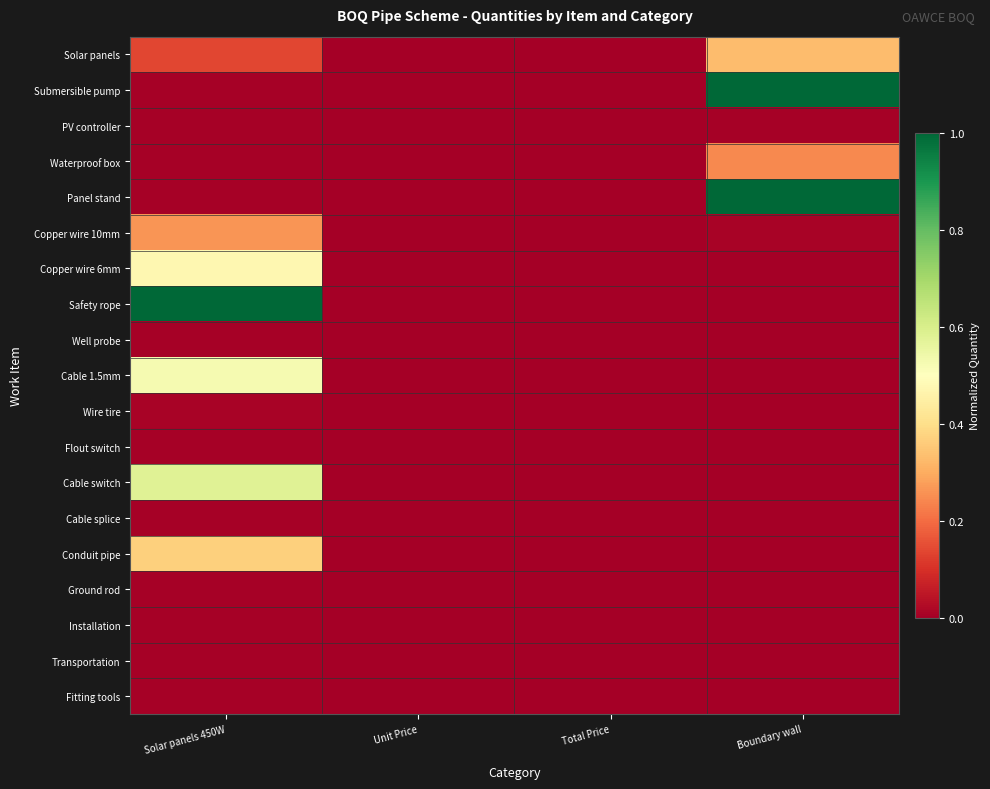

Reading right to left, list all the values displayed in this chart.

Solar panels: Boundary wall=0.3	Total Price=0.0	Unit Price=0.0	Solar panels 450W=0.1
Submersible pump: Boundary wall=1.0	Total Price=0.0	Unit Price=0.0	Solar panels 450W=0.0
PV controller: Boundary wall=0.0	Total Price=0.0	Unit Price=0.0	Solar panels 450W=0.0
Waterproof box: Boundary wall=0.2	Total Price=0.0	Unit Price=0.0	Solar panels 450W=0.0
Panel stand: Boundary wall=1.0	Total Price=0.0	Unit Price=0.0	Solar panels 450W=0.0
Copper wire 10mm: Boundary wall=0.0	Total Price=0.0	Unit Price=0.0	Solar panels 450W=0.3
Copper wire 6mm: Boundary wall=0.0	Total Price=0.0	Unit Price=0.0	Solar panels 450W=0.5
Safety rope: Boundary wall=0.0	Total Price=0.0	Unit Price=0.0	Solar panels 450W=1.0
Well probe: Boundary wall=0.0	Total Price=0.0	Unit Price=0.0	Solar panels 450W=0.0
Cable 1.5mm: Boundary wall=0.0	Total Price=0.0	Unit Price=0.0	Solar panels 450W=0.5
Wire tire: Boundary wall=0.0	Total Price=0.0	Unit Price=0.0	Solar panels 450W=0.0
Flout switch: Boundary wall=0.0	Total Price=0.0	Unit Price=0.0	Solar panels 450W=0.0
Cable switch: Boundary wall=0.0	Total Price=0.0	Unit Price=0.0	Solar panels 450W=0.6
Cable splice: Boundary wall=0.0	Total Price=0.0	Unit Price=0.0	Solar panels 450W=0.0
Conduit pipe: Boundary wall=0.0	Total Price=0.0	Unit Price=0.0	Solar panels 450W=0.4
Ground rod: Boundary wall=0.0	Total Price=0.0	Unit Price=0.0	Solar panels 450W=0.0
Installation: Boundary wall=0.0	Total Price=0.0	Unit Price=0.0	Solar panels 450W=0.0
Transportation: Boundary wall=0.0	Total Price=0.0	Unit Price=0.0	Solar panels 450W=0.0
Fitting tools: Boundary wall=0.0	Total Price=0.0	Unit Price=0.0	Solar panels 450W=0.0